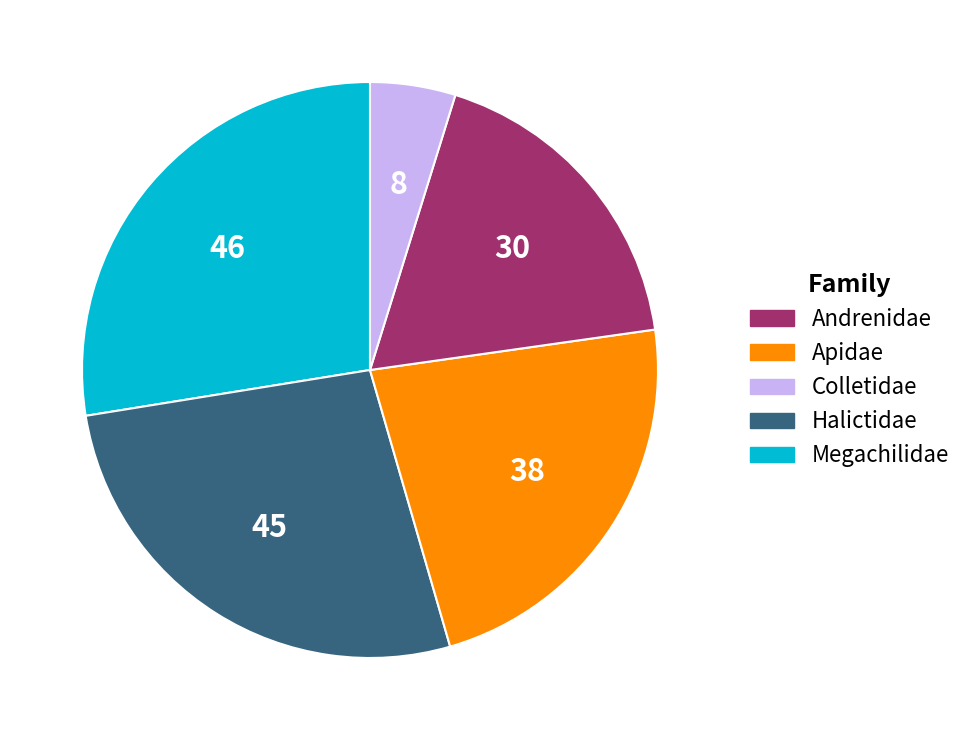

Is there any slice that represents more than half of the pie?

No